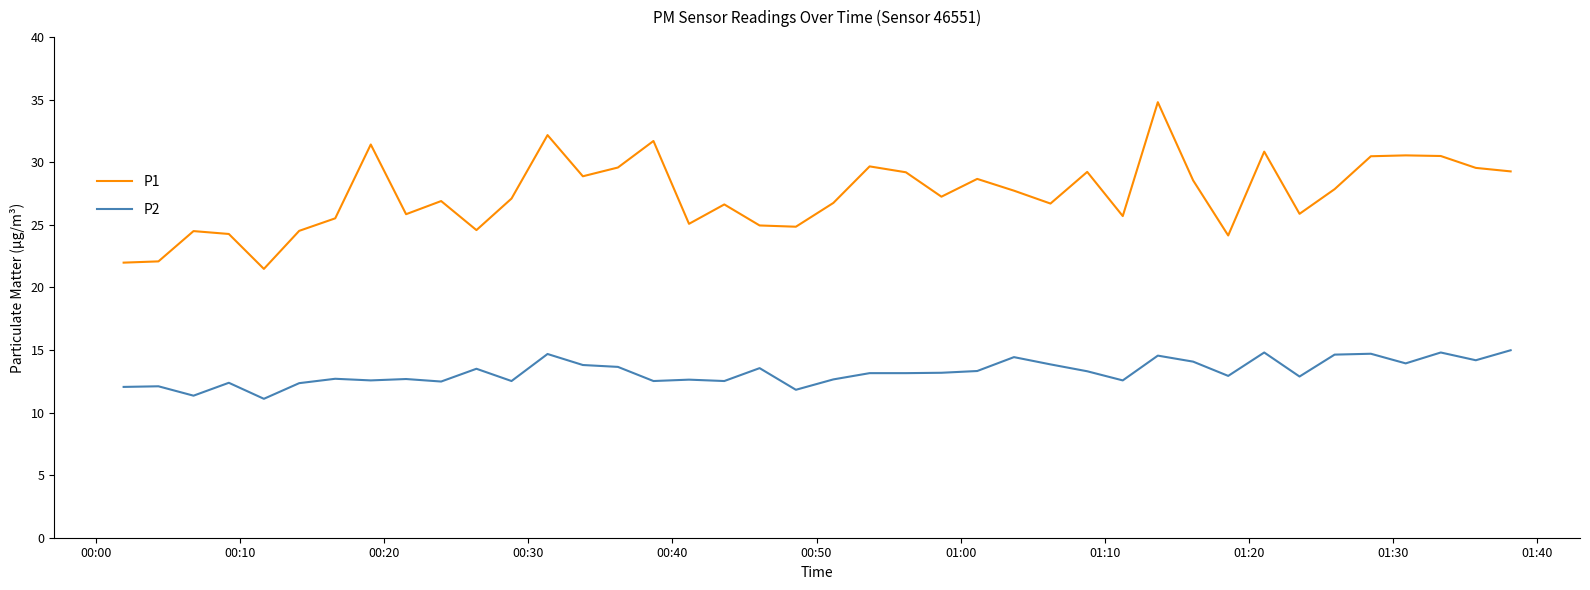

True or false: P1 and P2 cross at least once.

False